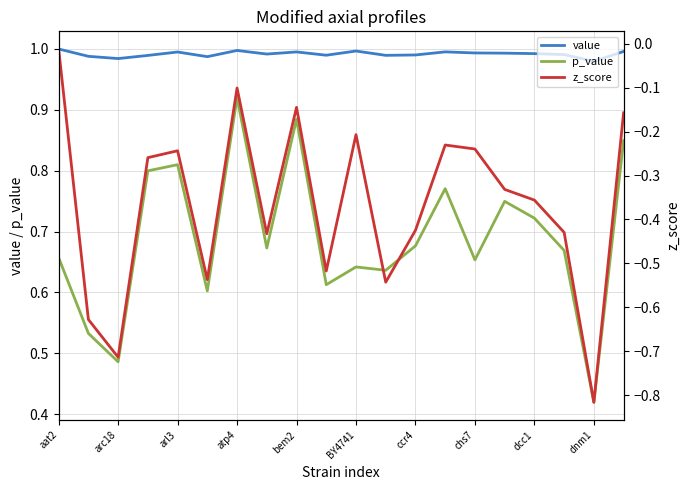

What is the value of the z_score point at the 15th from the left?

-0.2